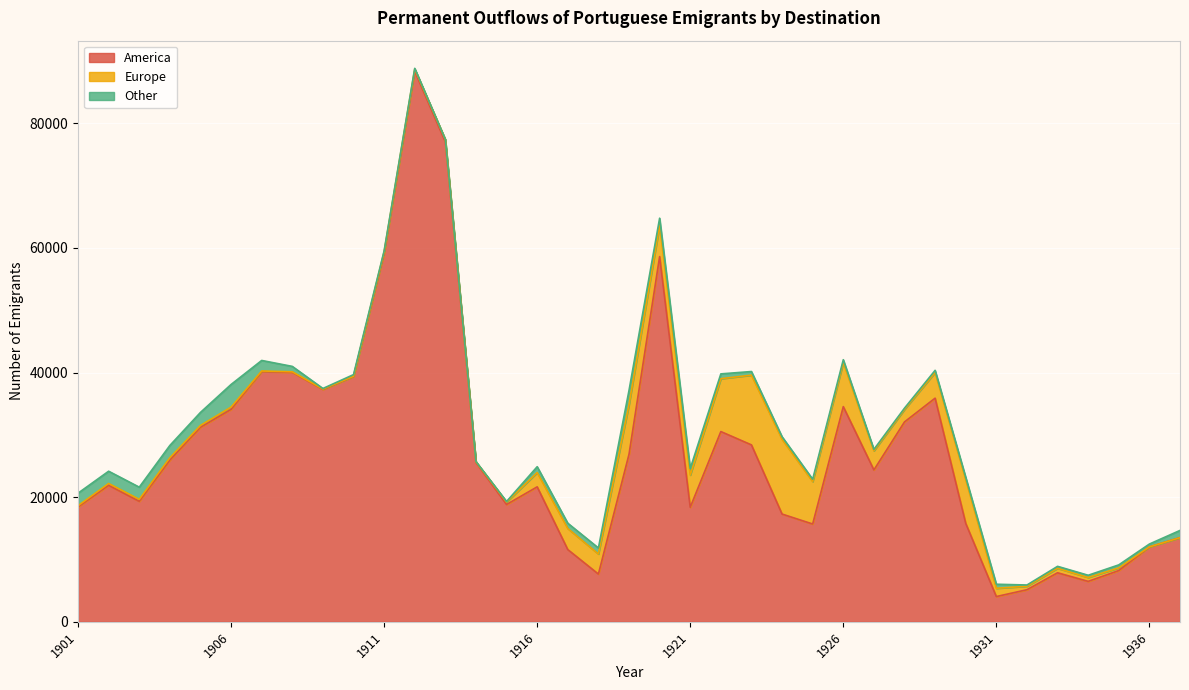

Between 1925 and 1933, which is larger?

1925